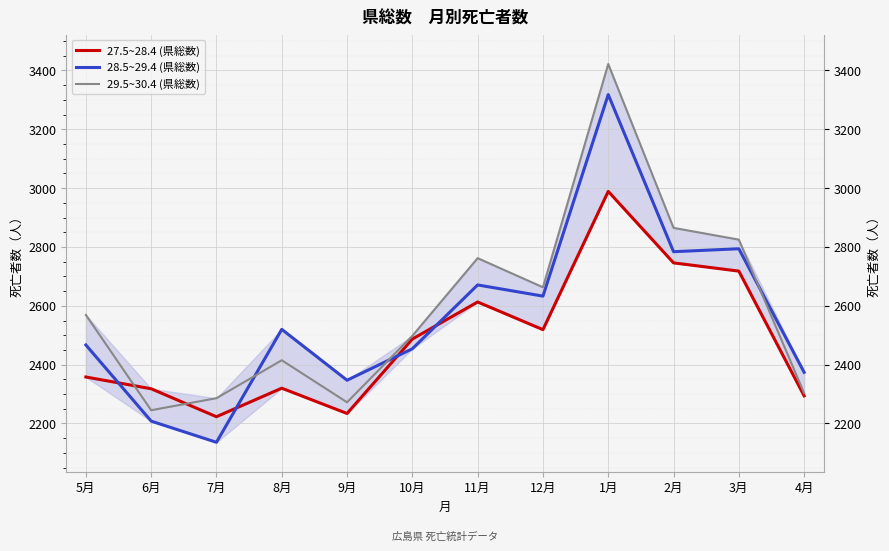

Which has a higher value, 7月 or 6月?

6月